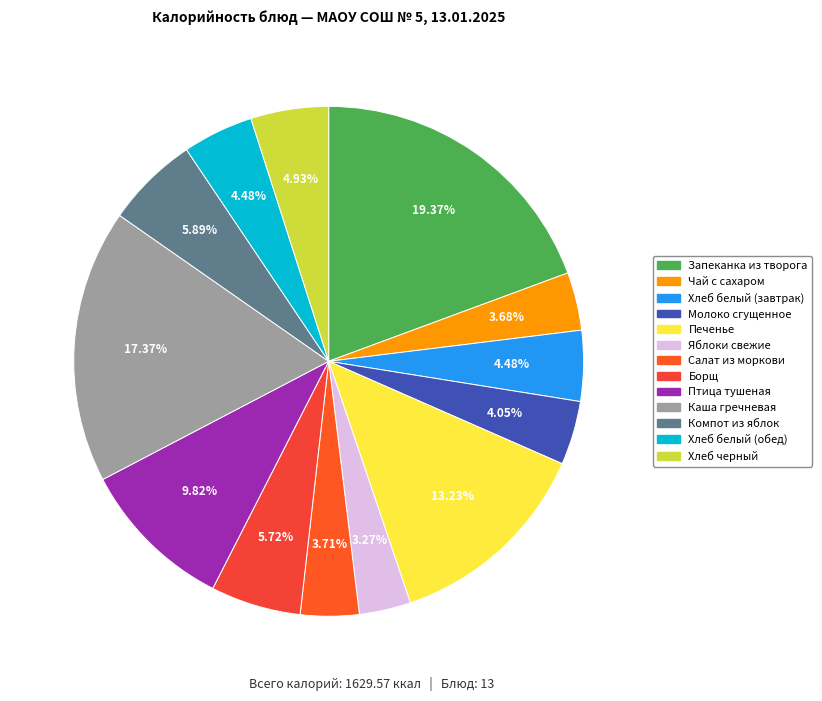

What is the smallest slice in the pie chart?

Яблоки свежие